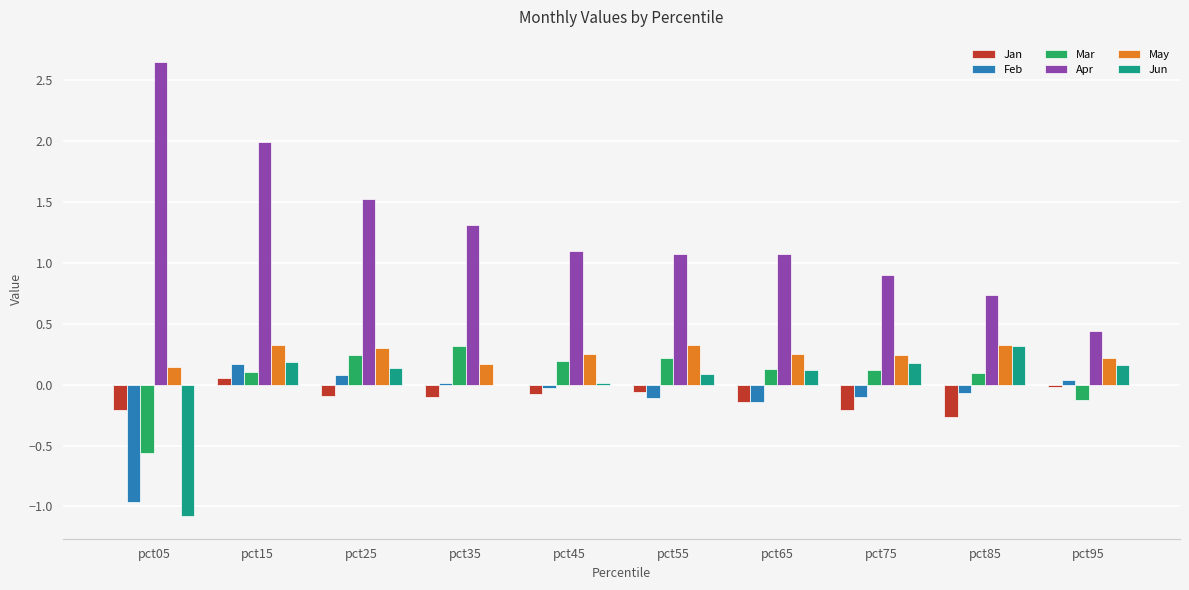

Is it true that Feb equals -1.0 at pct05?

True